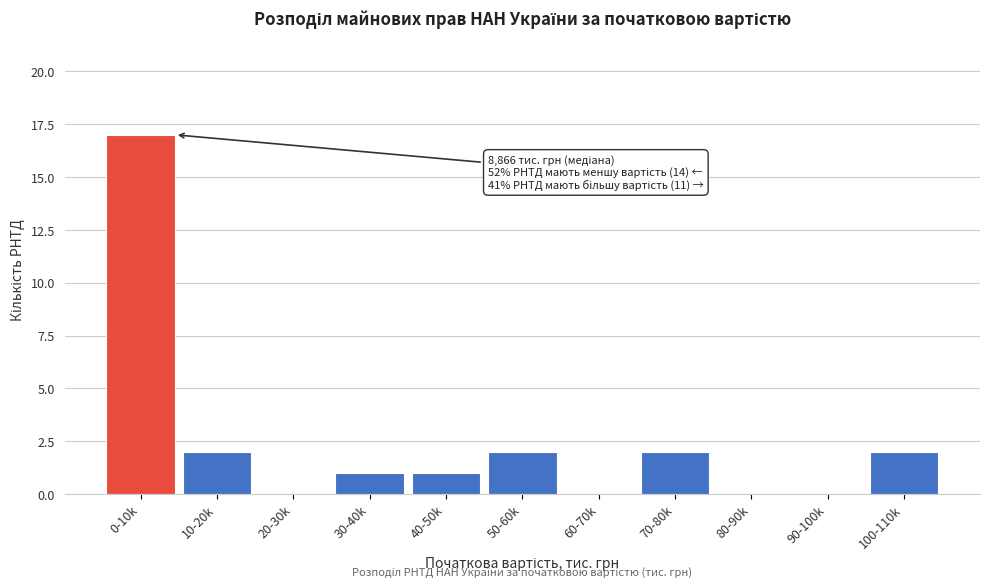

Reading right to left, extract all data points from this chart.

100-110k=2	90-100k=0	80-90k=0	70-80k=2	60-70k=0	50-60k=2	40-50k=1	30-40k=1	20-30k=0	10-20k=2	0-10k=17